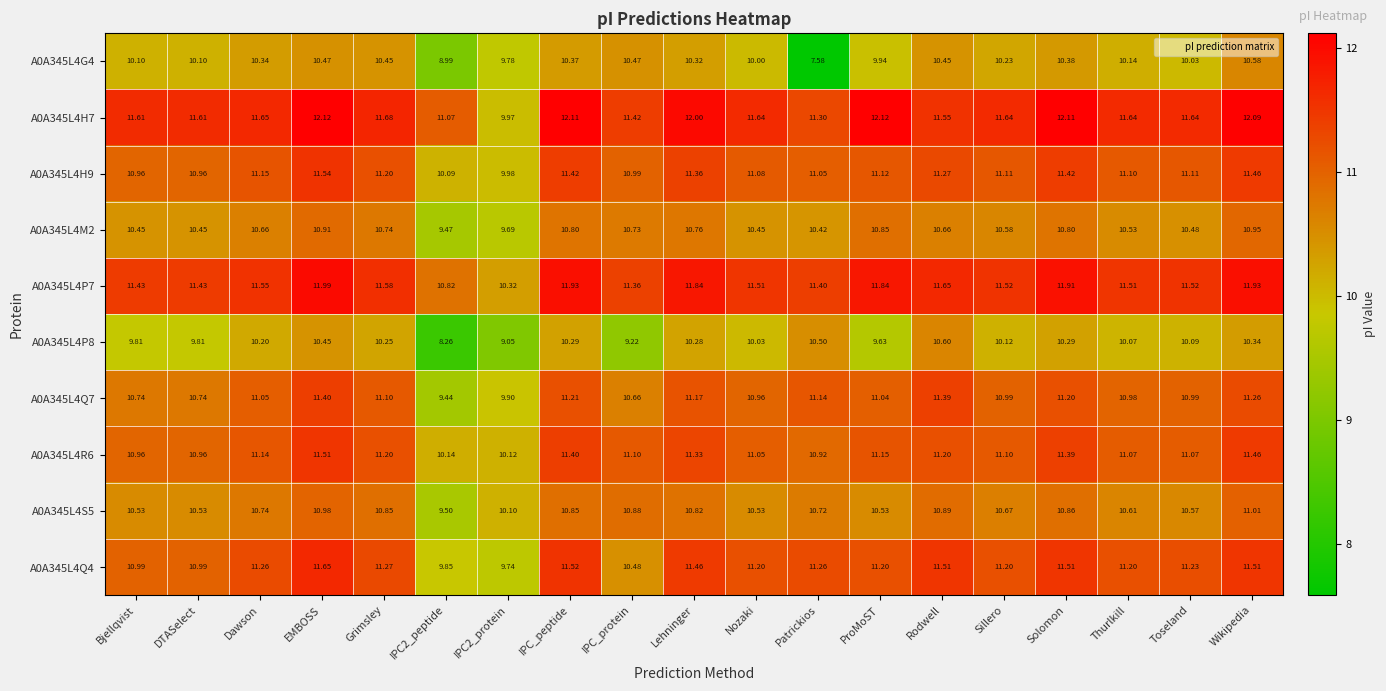

Which series has the largest range (max minus min)?

A0A345L4G4